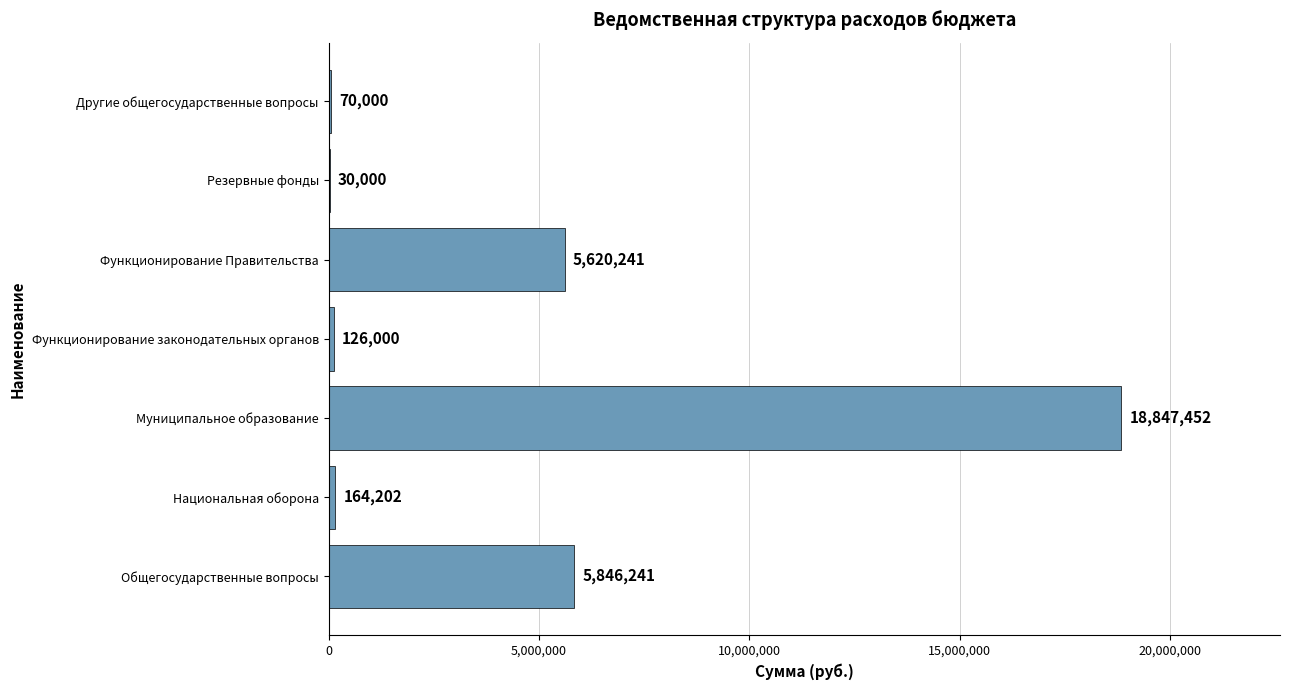

What is the change in value from Общегосударственные вопросы to Функционирование Правительства?

-226000.0